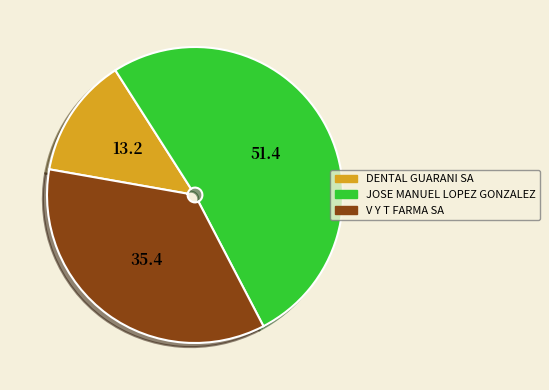

Which has a higher value, JOSE MANUEL LOPEZ GONZALEZ or DENTAL GUARANI SA?

JOSE MANUEL LOPEZ GONZALEZ